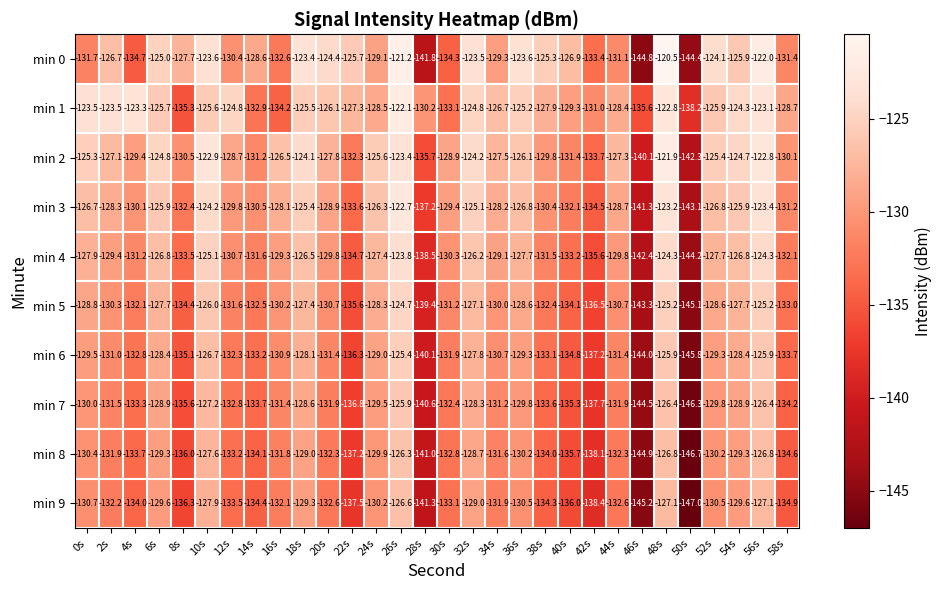

The value of min 8 at 0s is -86.3. True or false?

False